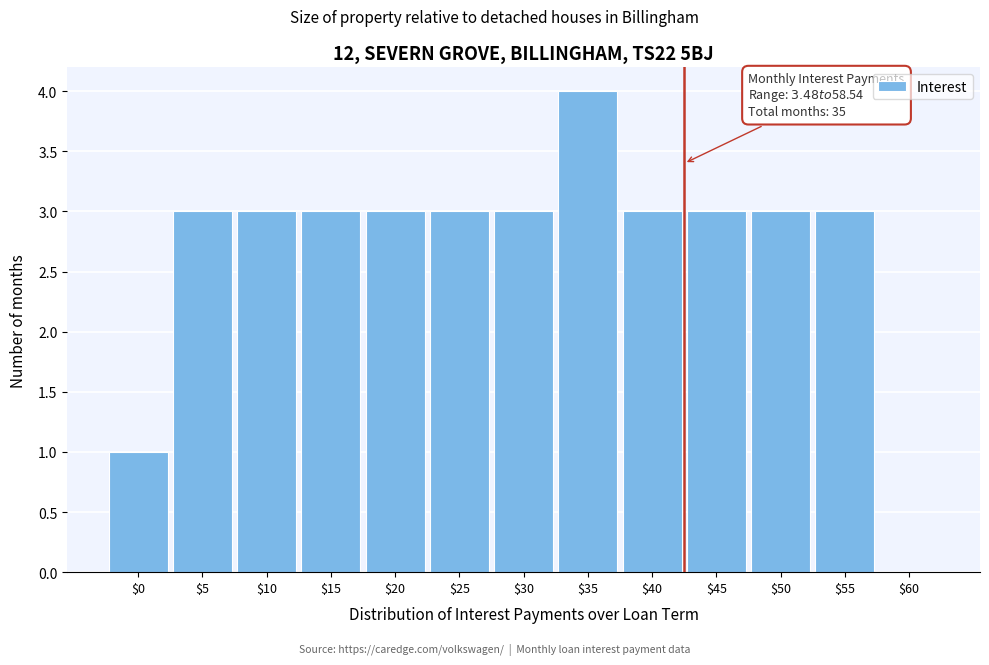

What is the greatest value displayed?

4